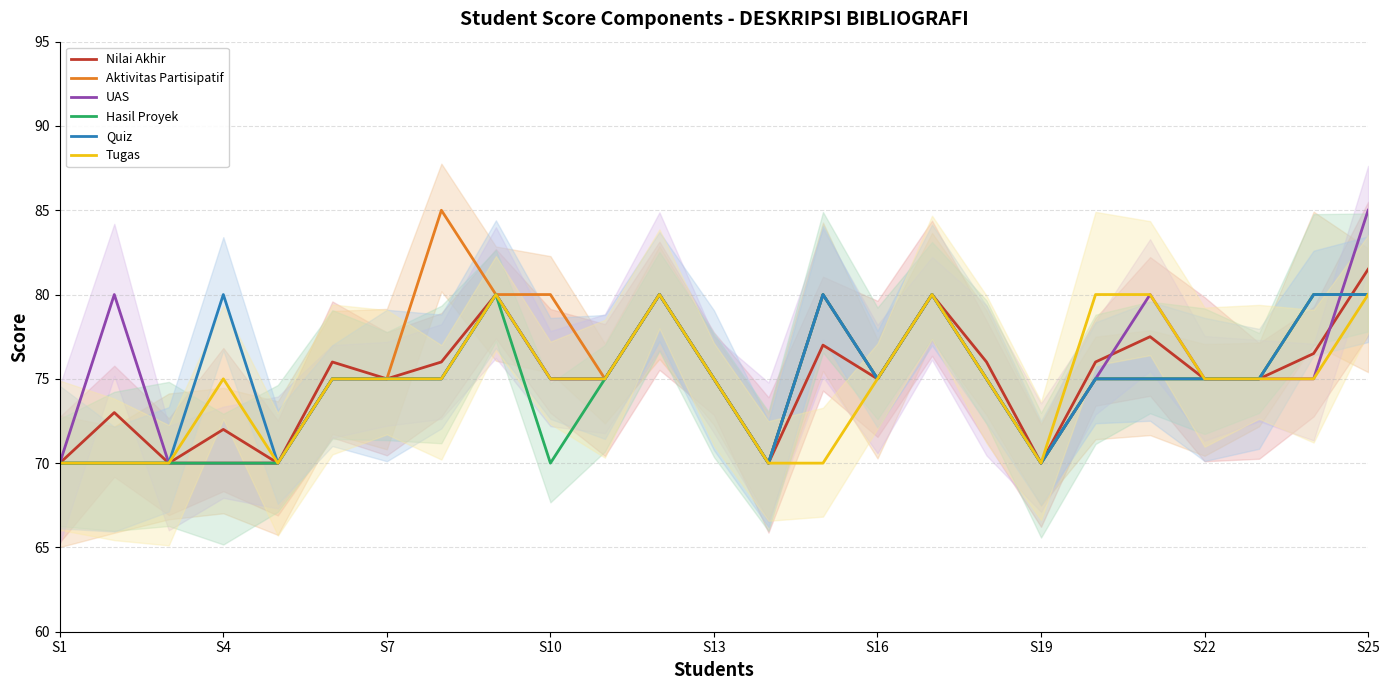

How many lines are shown in the chart?

6